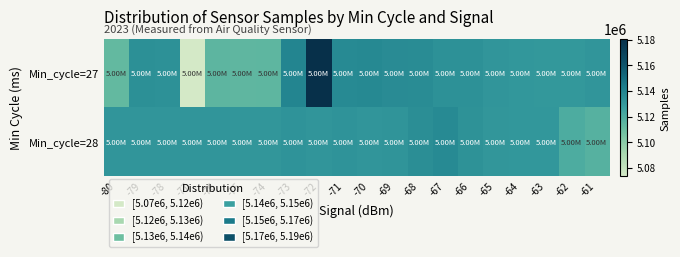

Which series has the largest total across all categories?

Min_cycle=28